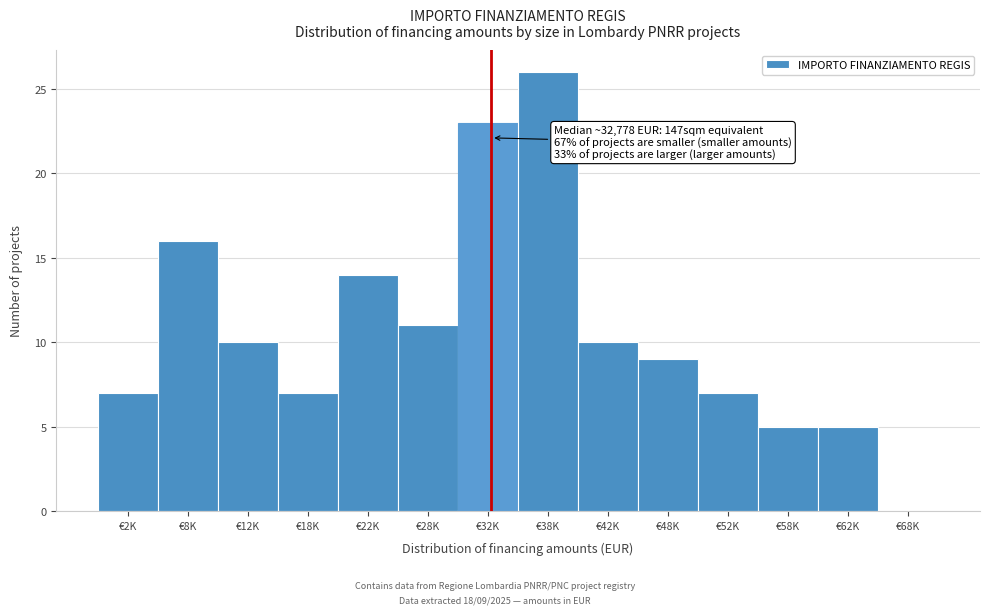

Reading left to right, list all the values displayed in this chart.

€2K=7	€8K=16	€12K=10	€18K=7	€22K=14	€28K=11	€32K=23	€38K=26	€42K=10	€48K=9	€52K=7	€58K=5	€62K=5	€68K=0